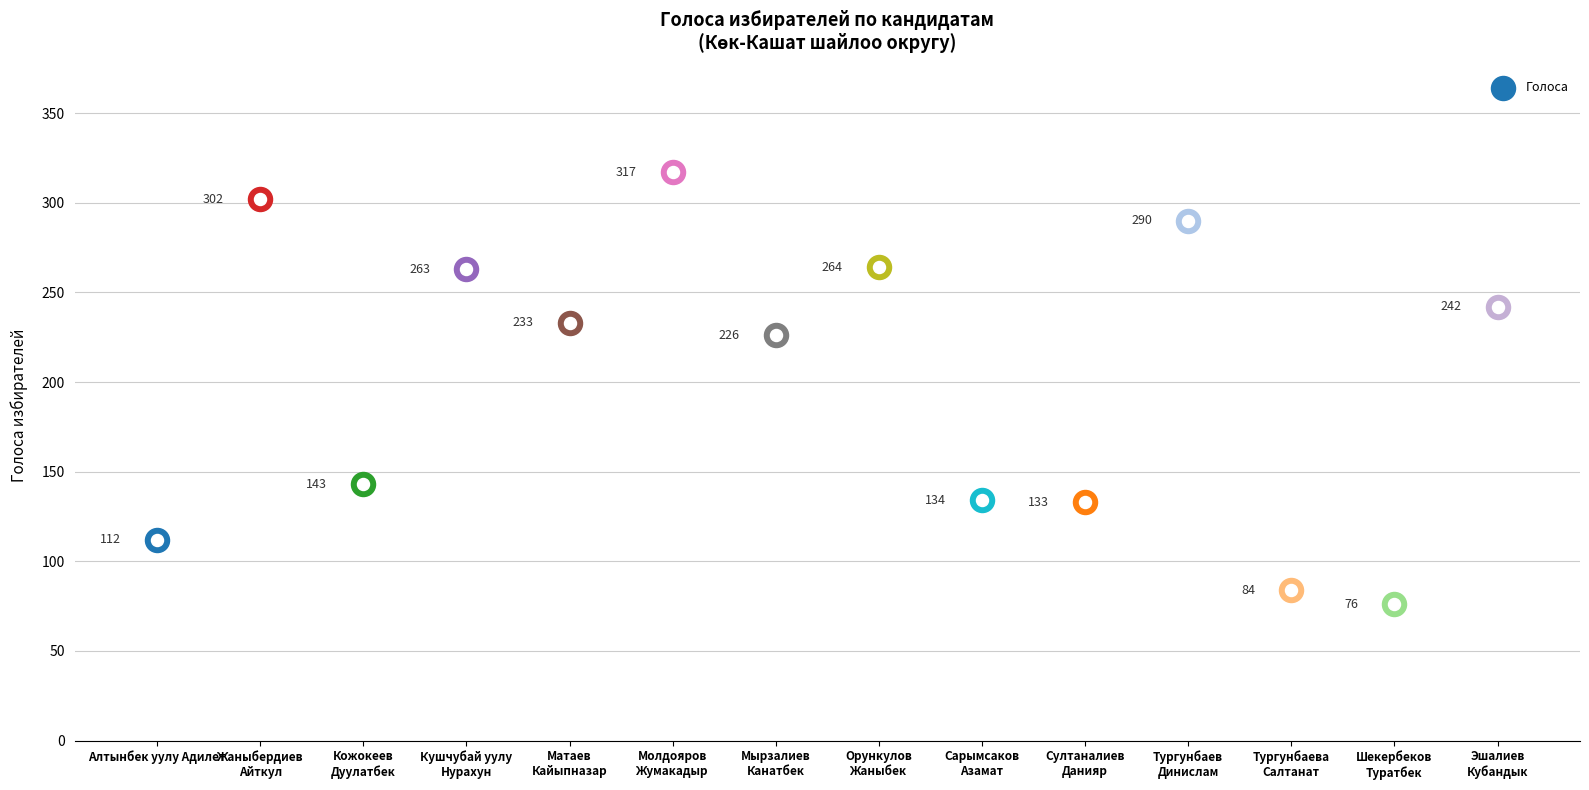

Between Султаналиев
Данияр and Молдояров
Жумакадыр, which is larger?

Молдояров
Жумакадыр